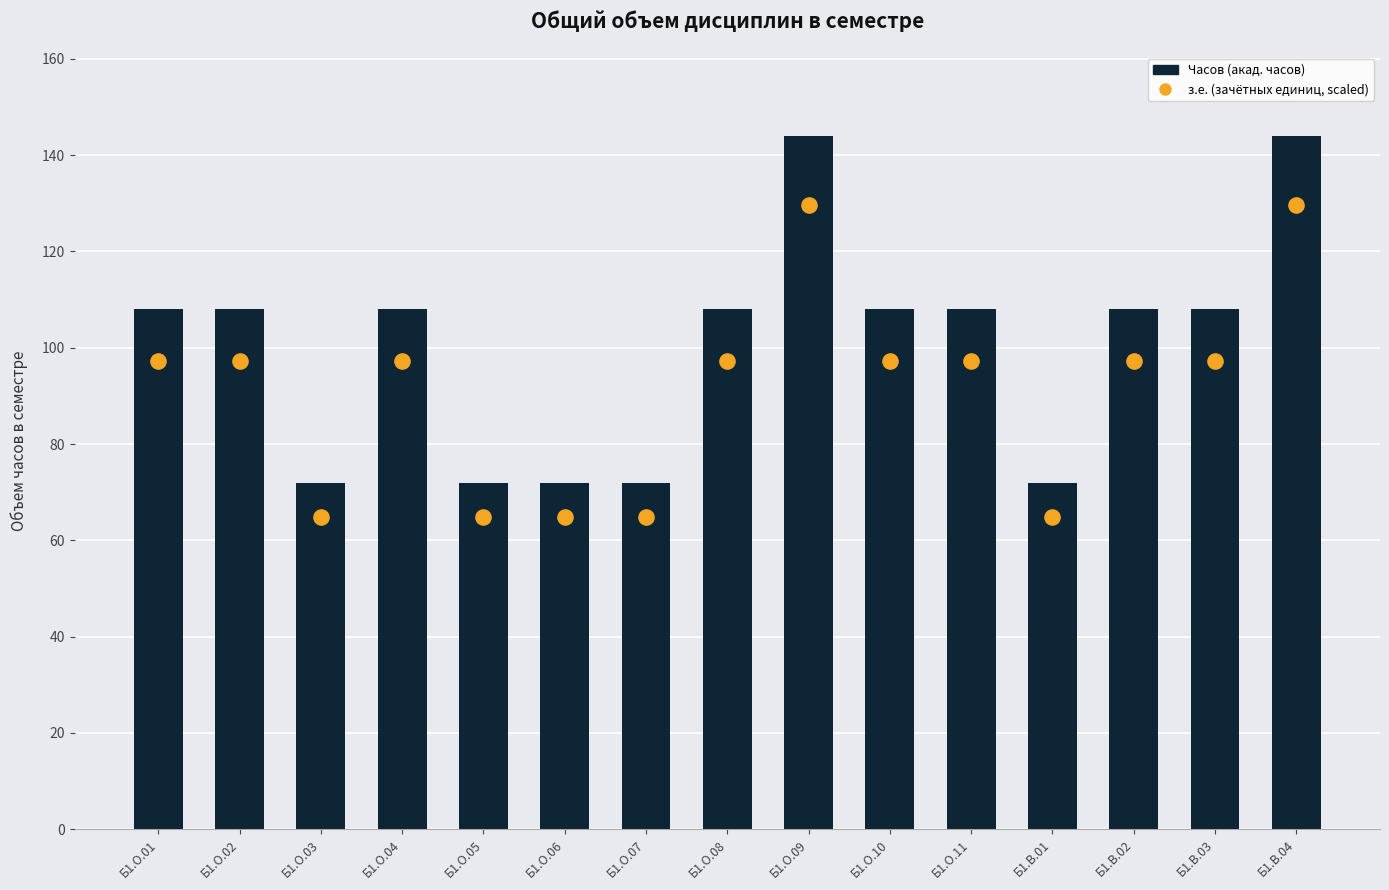

What are all the series names shown in the legend?

Часов, з.е. (scaled)